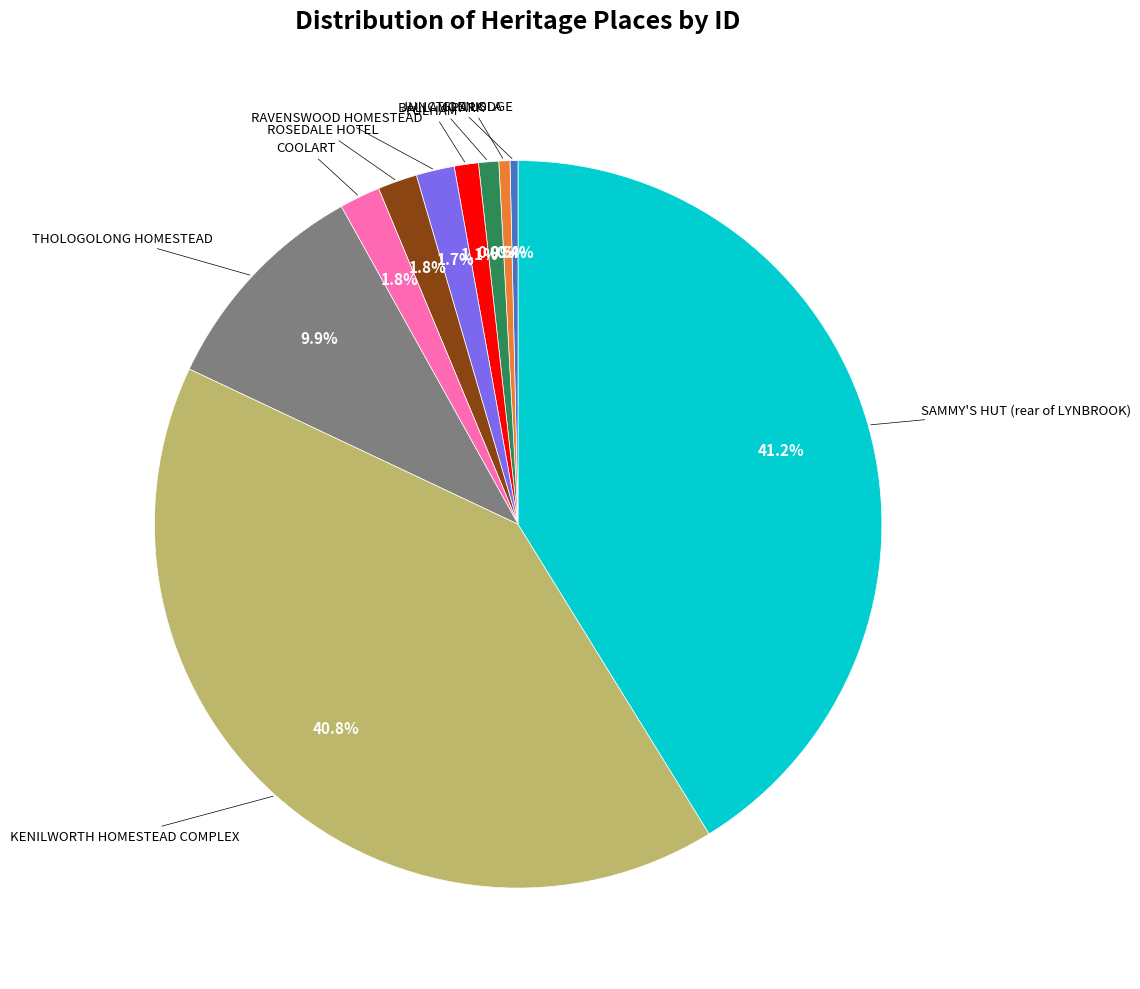

Is there a majority slice in this chart?

No